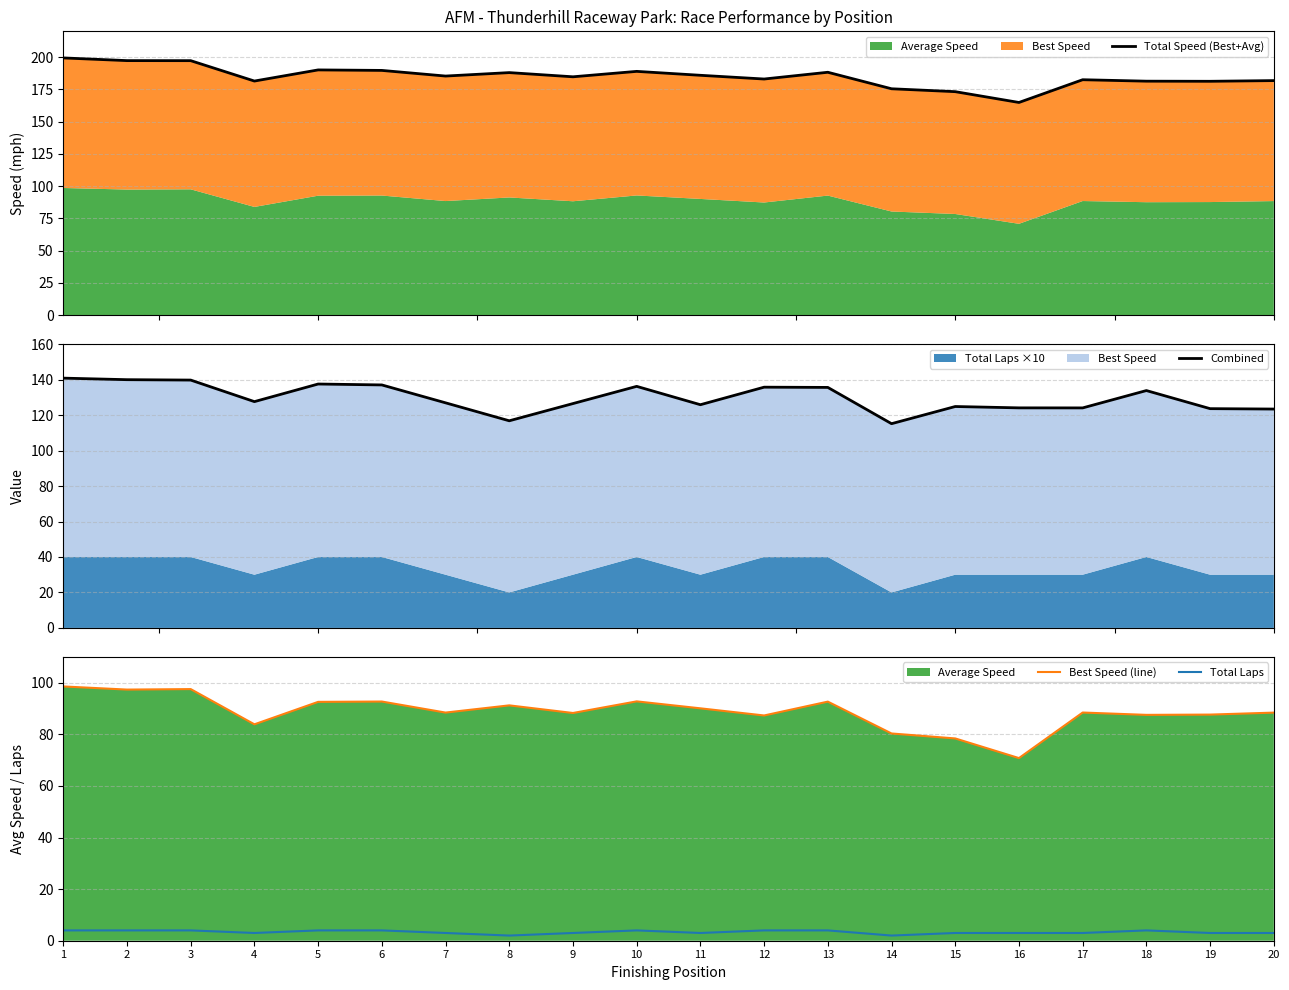

What is the sum of all Combined values?

2595.1